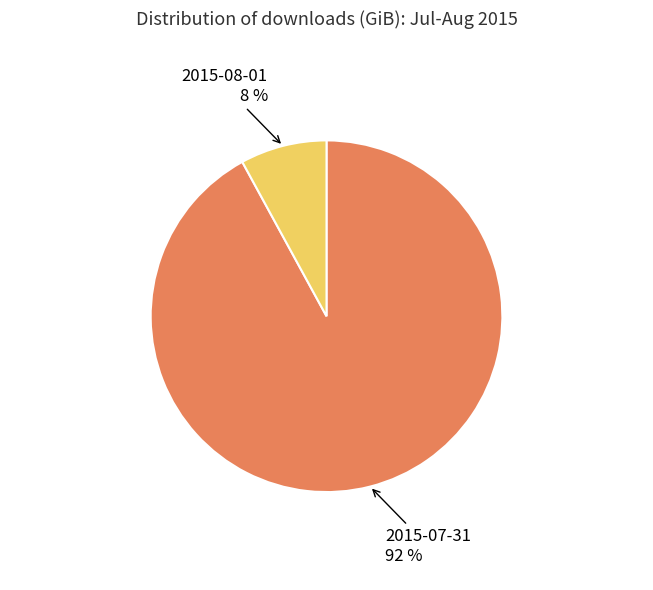

To the nearest percent, what percentage of the pie is 2015-07-31?

92%